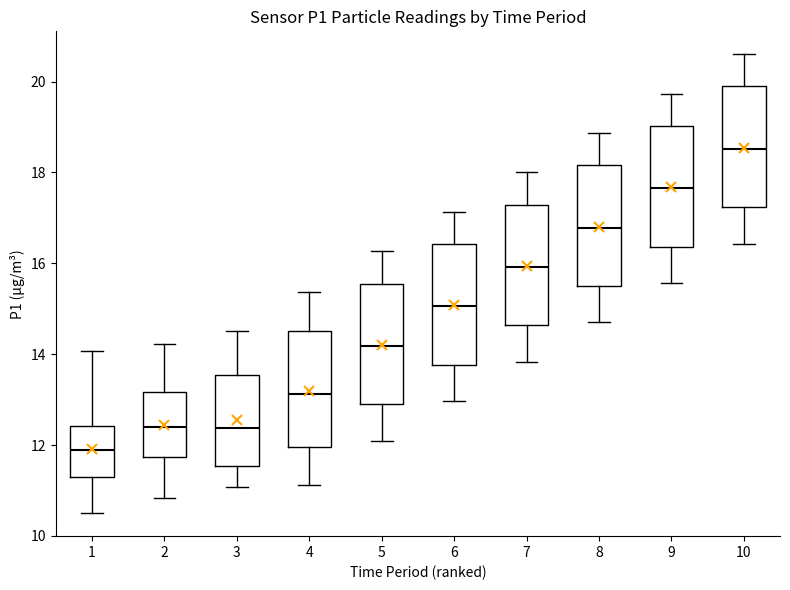

Which box's median line is the lowest?

1